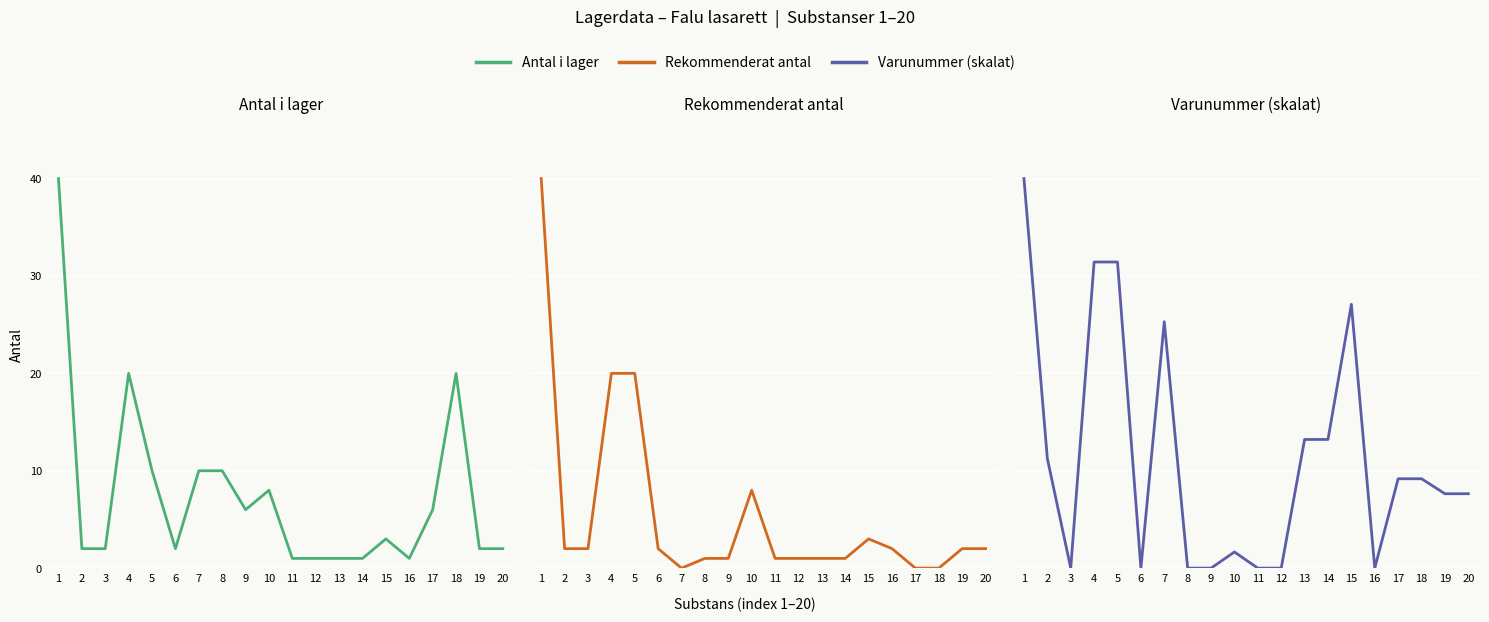

At which category is the sum across all series the highest?

1